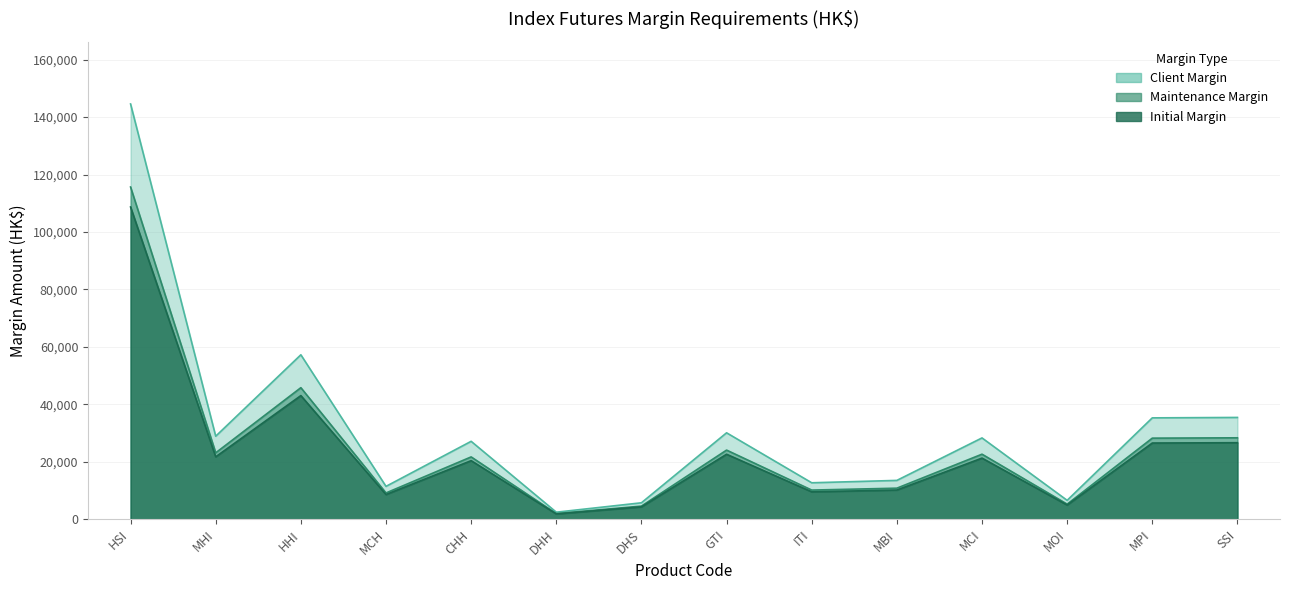

True or false: Maintenance Margin and Client Margin intersect in this chart.

False